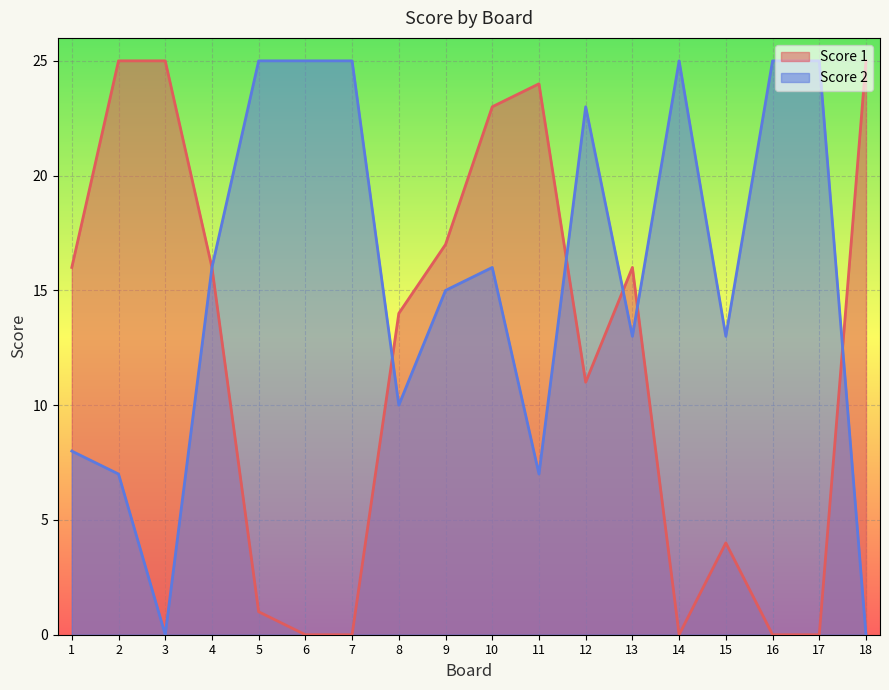

Which series changed the most between 4 and 7?

Score 1